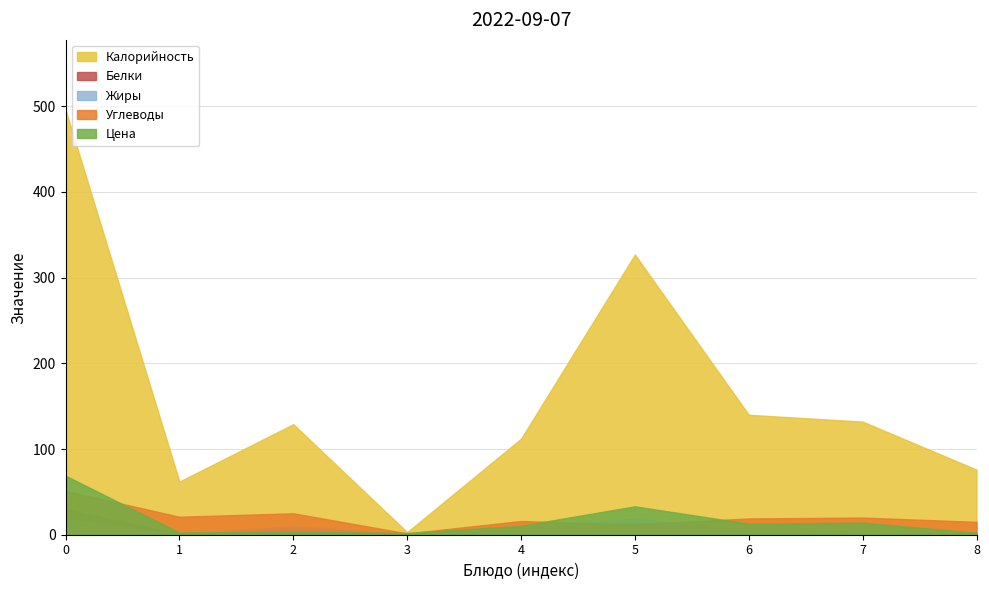

Which series has the widest spread of values?

Калорийность